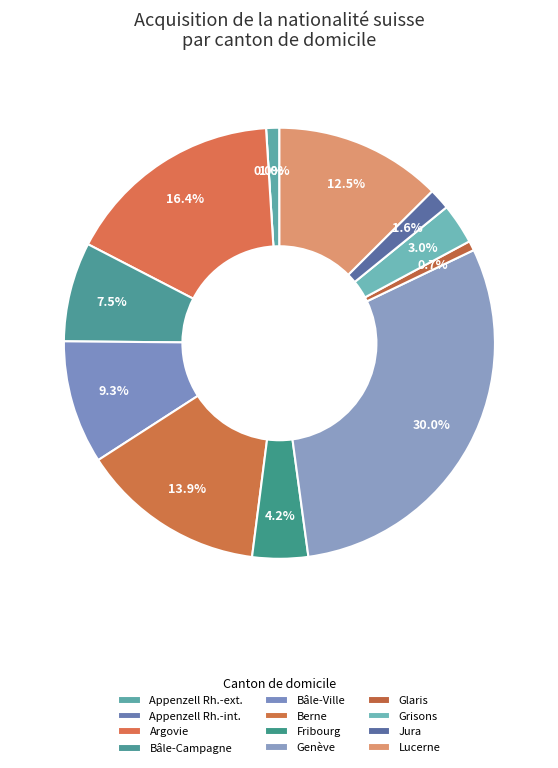

What is the change in value from Argovie to Berne?

-85